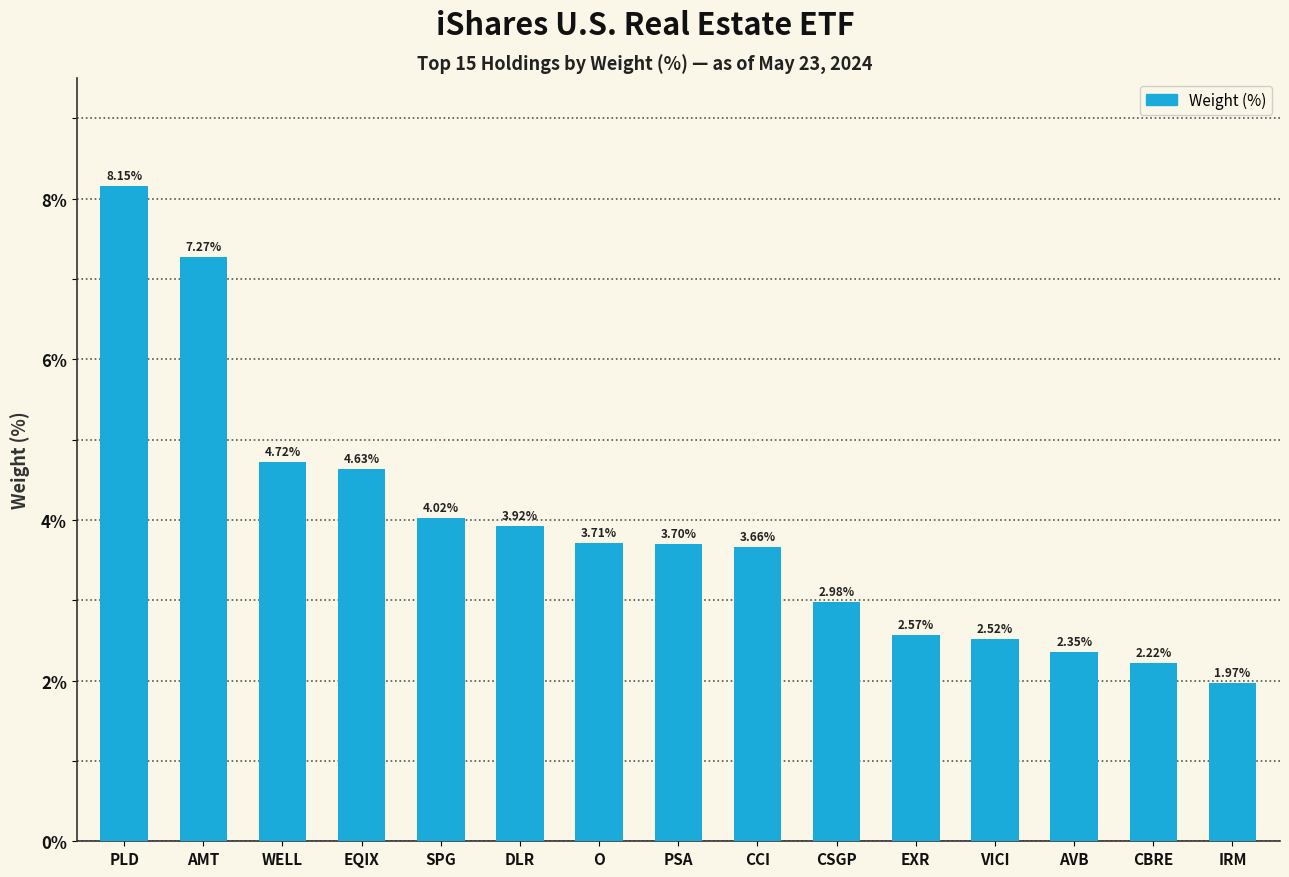

Count the number of categories in the chart.

15